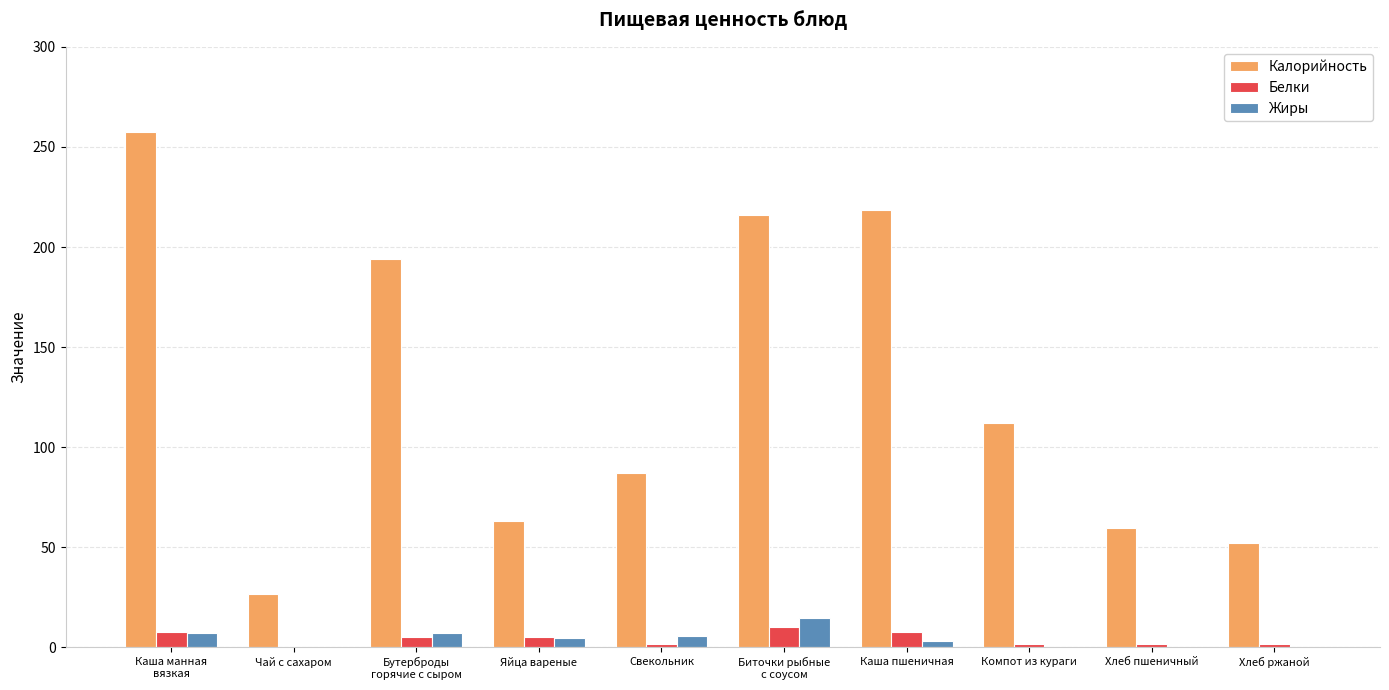

What is the maximum value shown in the chart?

257.3